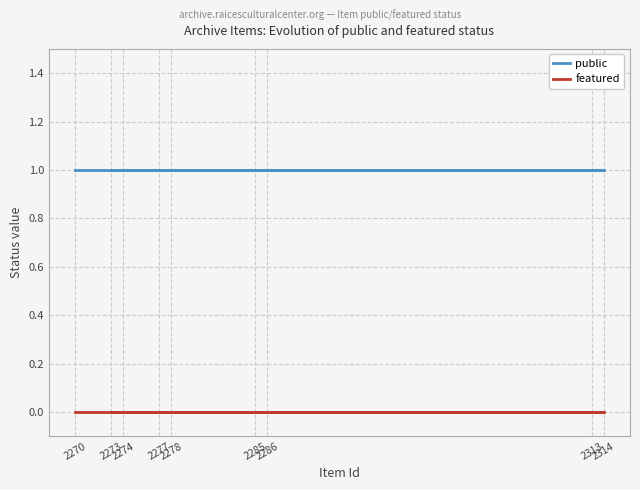

True or false: featured and public cross at least once.

False